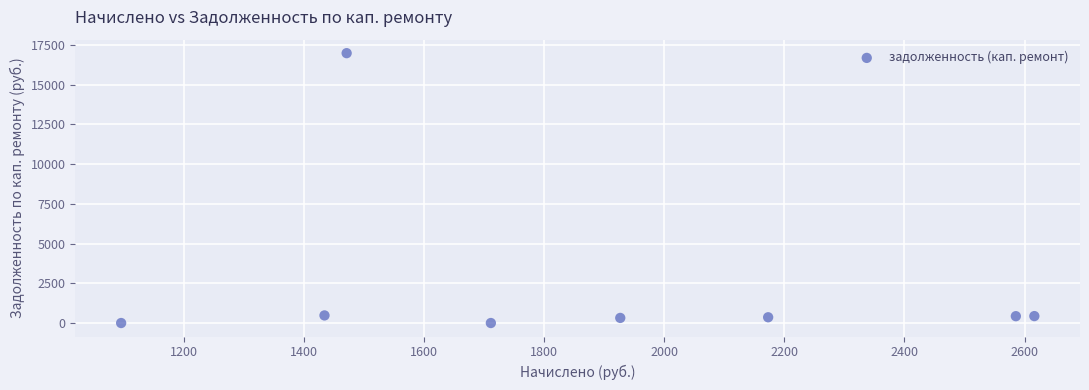

What is the range of Y values (max minus min)?

16980.0